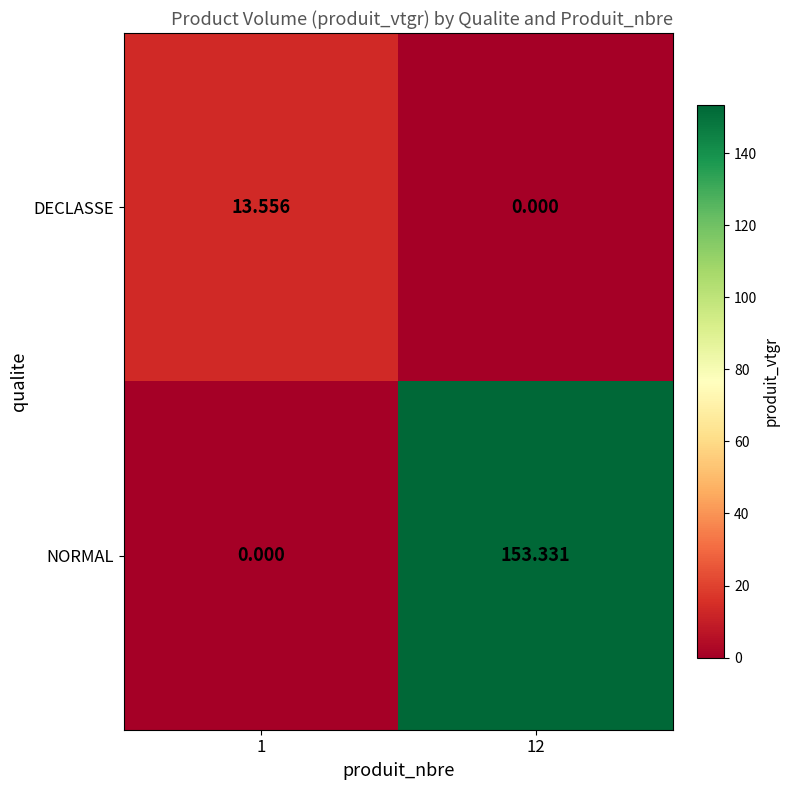

Which series has the largest range (max minus min)?

NORMAL